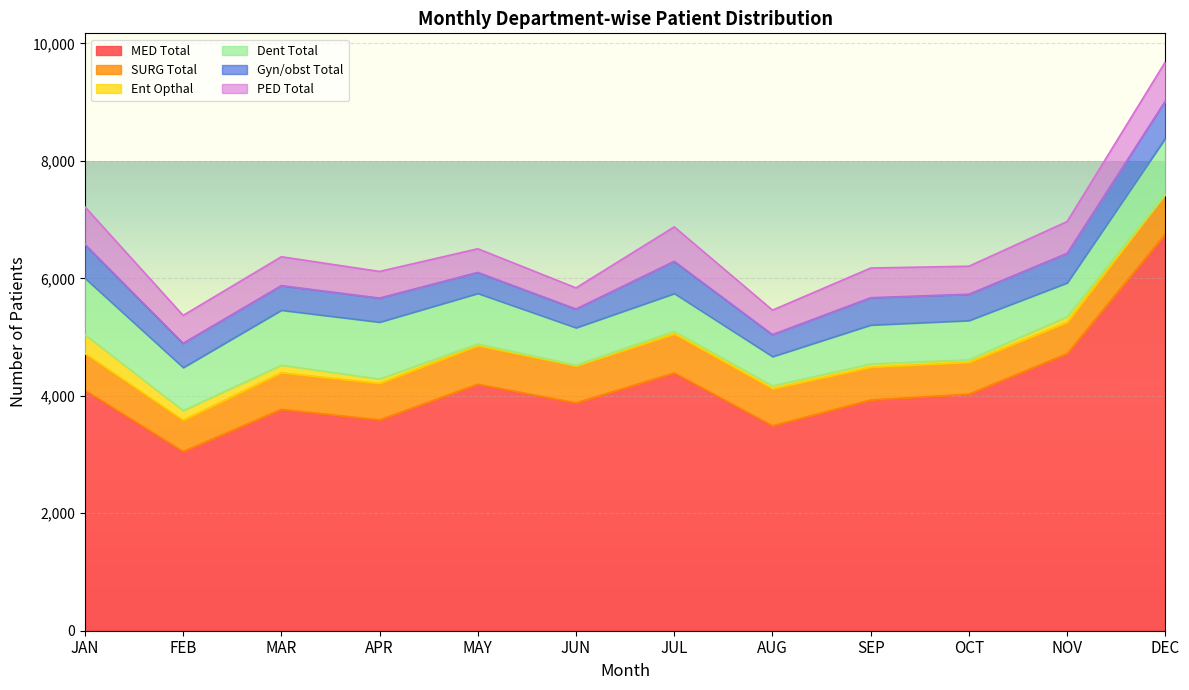

The value of SURG Total at DEC is 675. True or false?

True